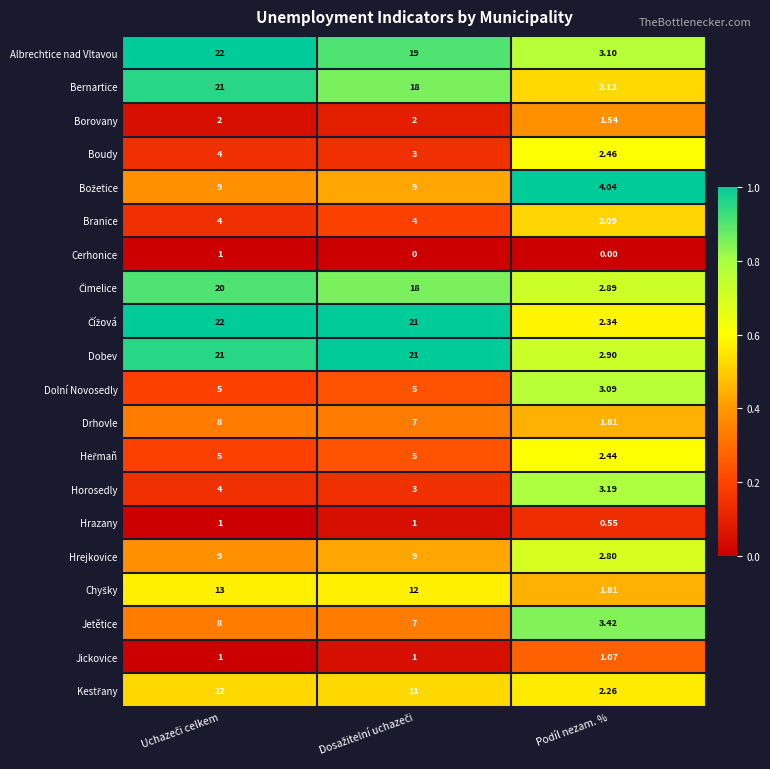

Which category has the lowest value in the Albrechtice nad Vltavou series?

Podíl nezam. %